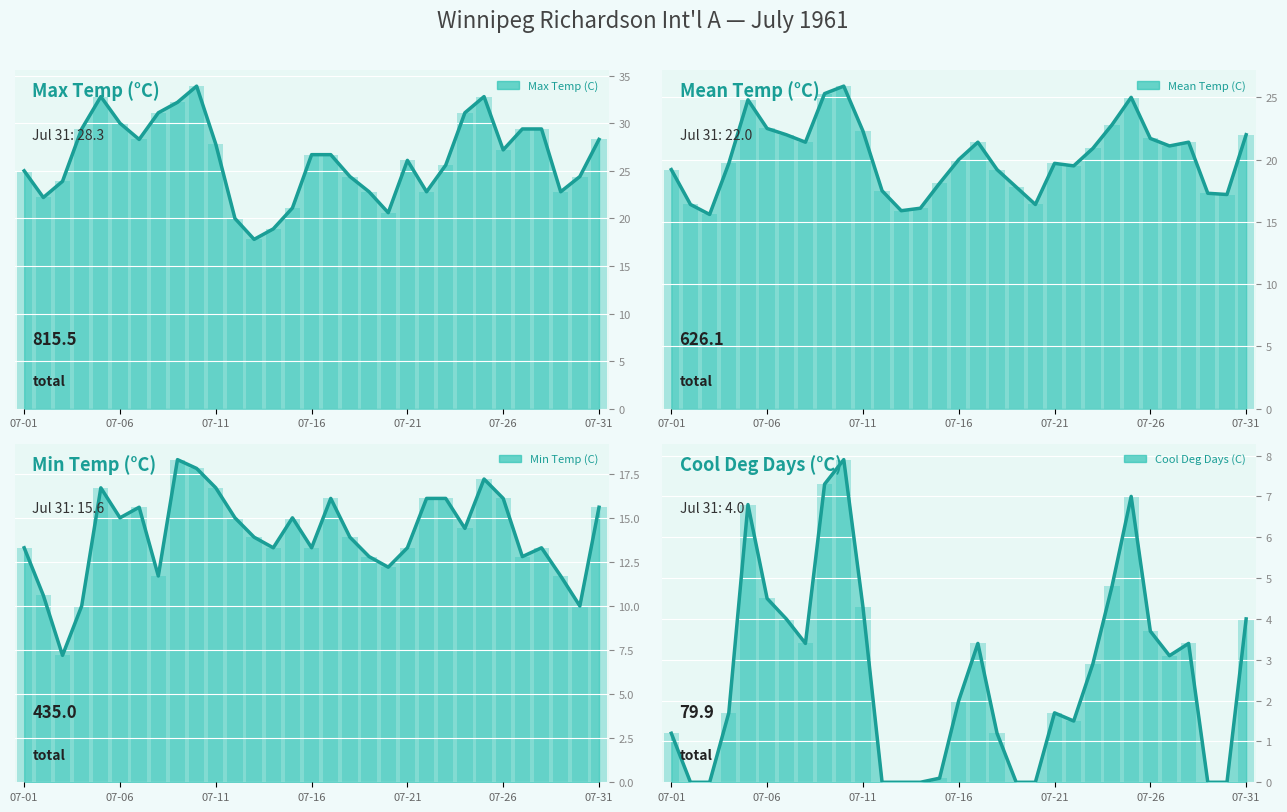

At which label does Min Temp (C) first exceed 13?

07-01